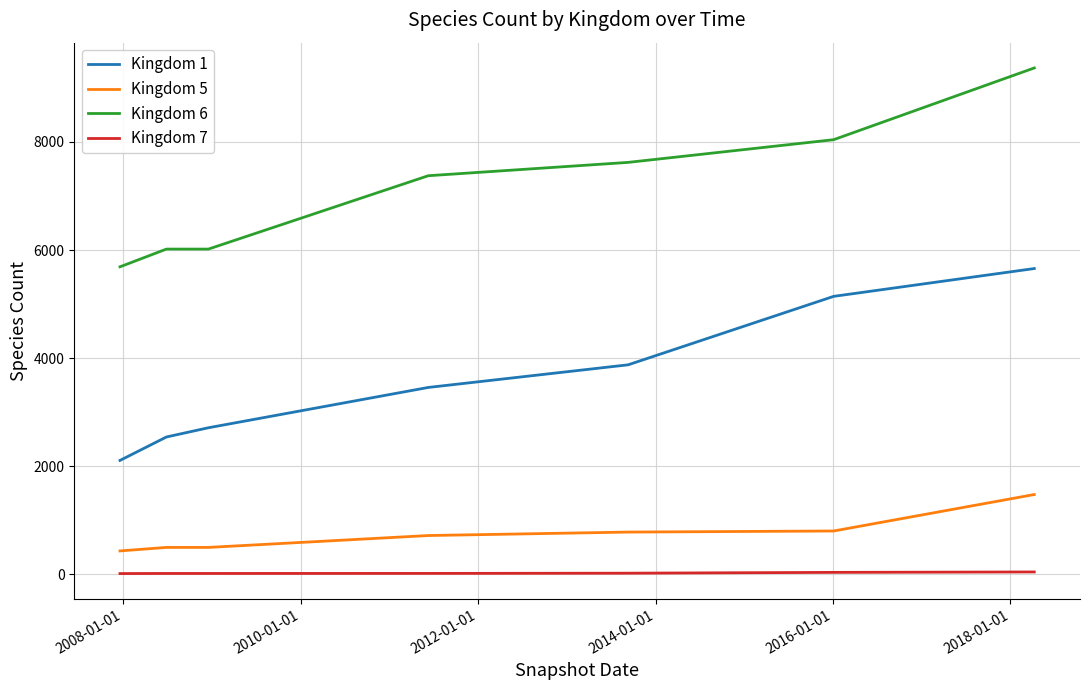

List the series in order of their peak value, lowest first.

Kingdom 7, Kingdom 5, Kingdom 1, Kingdom 6